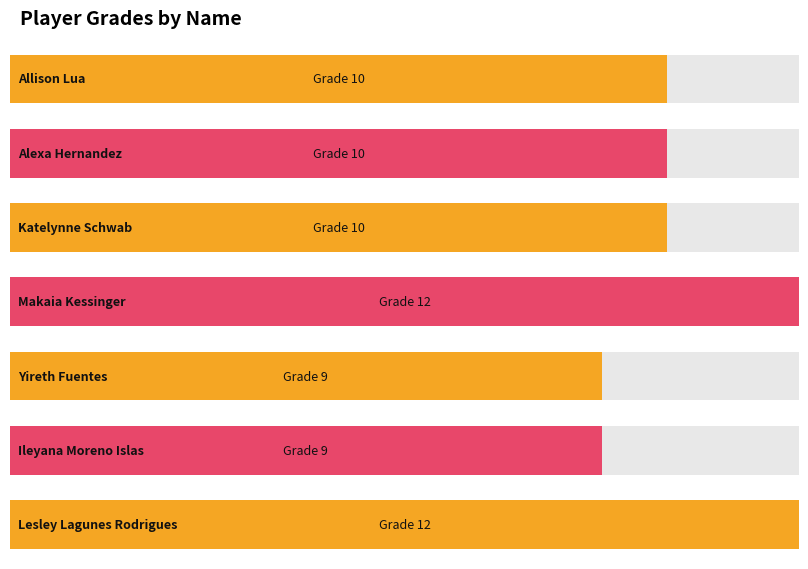

What is the label of the 7th bar from the left?

Lesley Lagunes Rodrigues